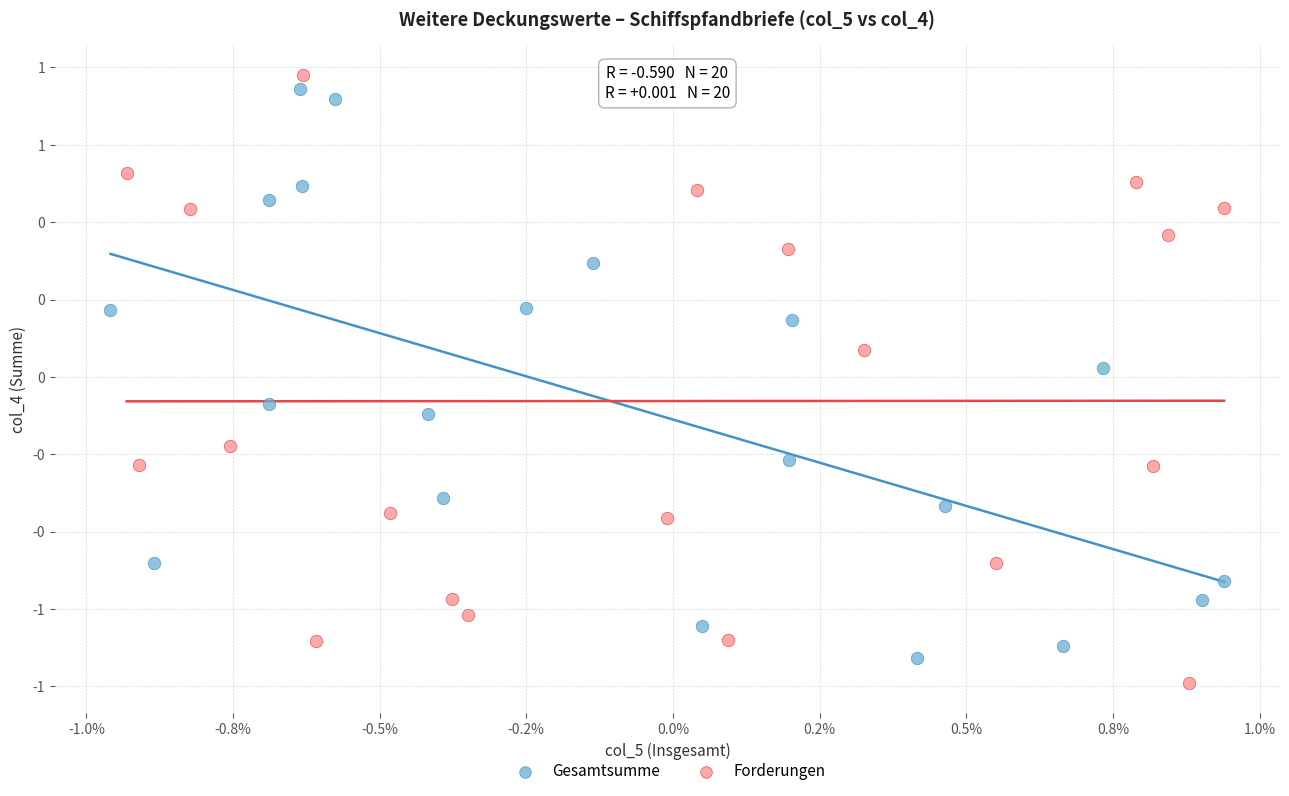

What are all the series names shown in the legend?

Gesamtsumme, Forderungen